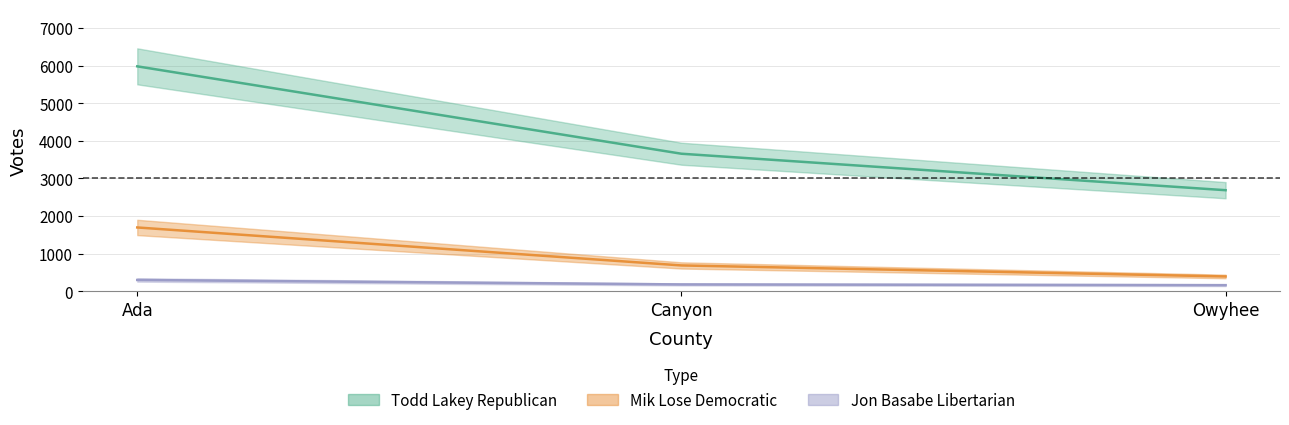

Rank the series at Owyhee from highest to lowest value.

Todd Lakey Republican, Mik Lose Democratic, Jon Basabe Libertarian